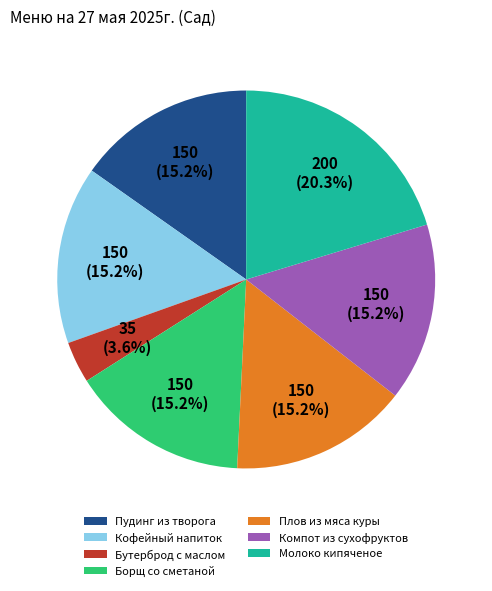

To the nearest percent, what portion does Компот из сухофруктов represent?

15%